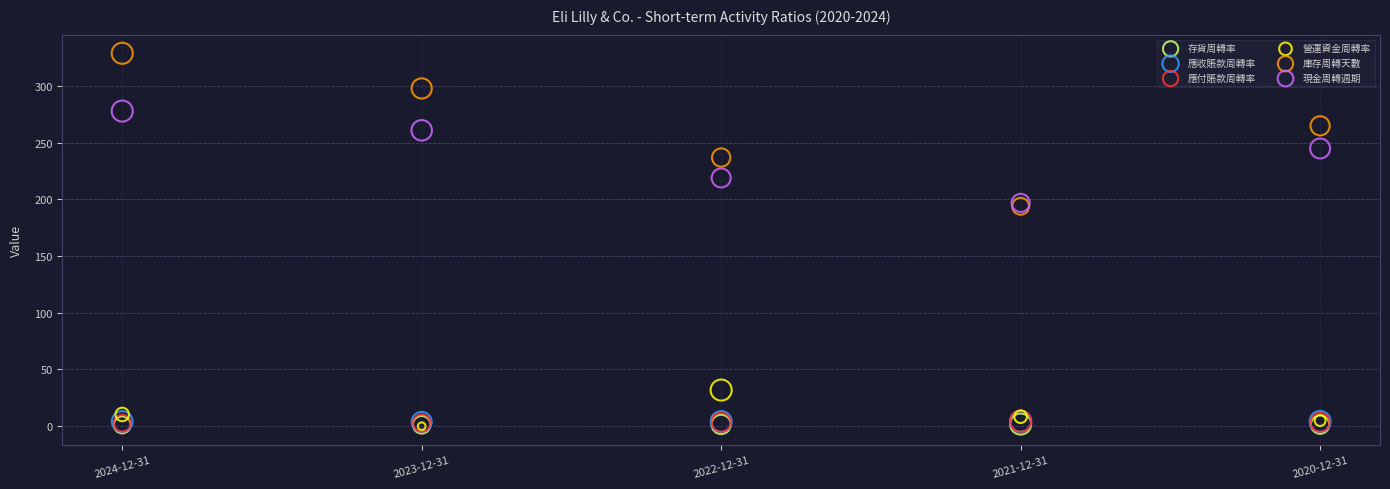

Which series has the largest Y range (max minus min)?

庫存周轉天數